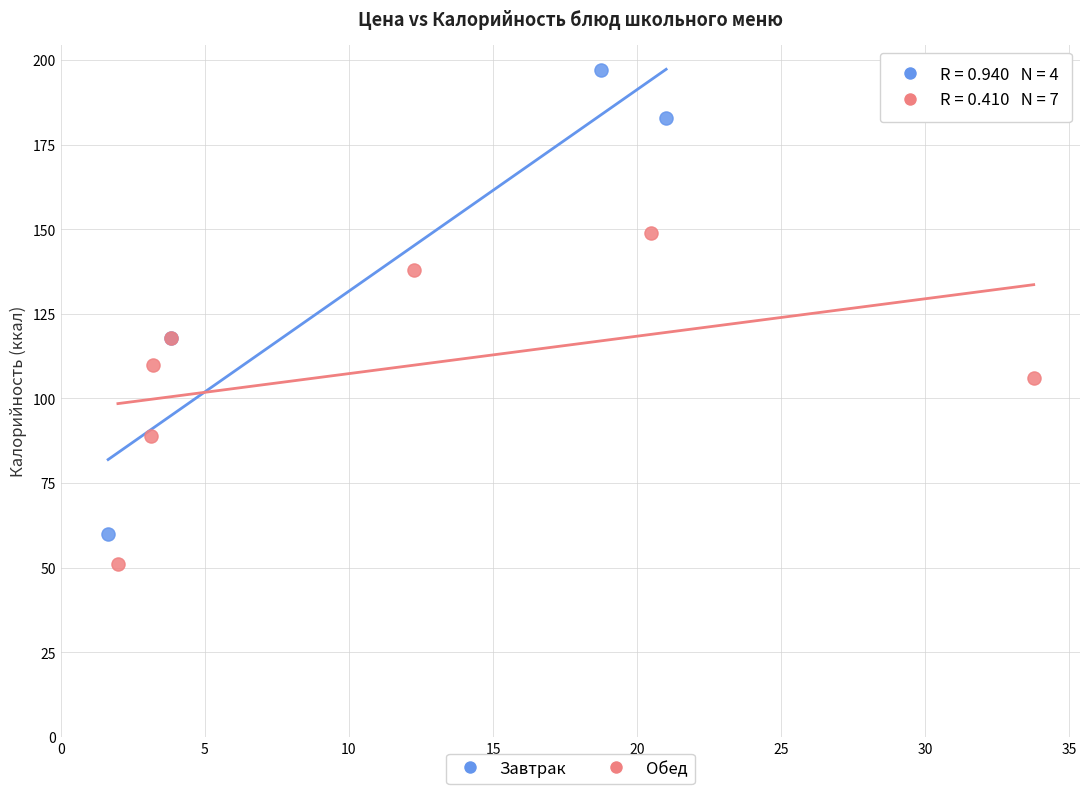

Which series reaches the maximum Y coordinate?

Завтрак